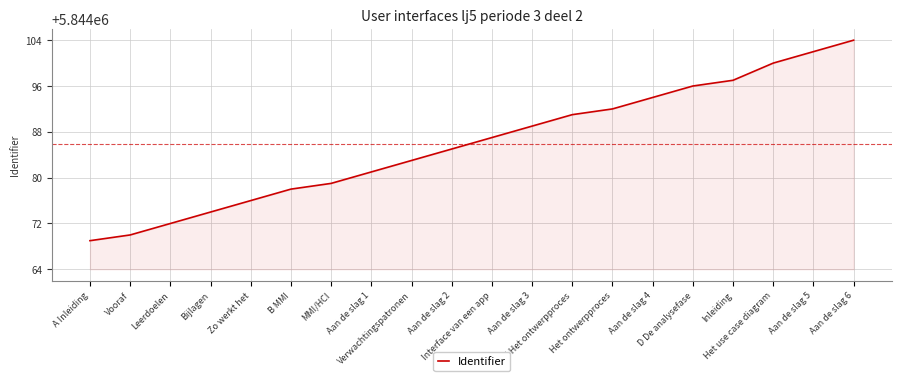

What is the difference between the maximum and minimum values?

35